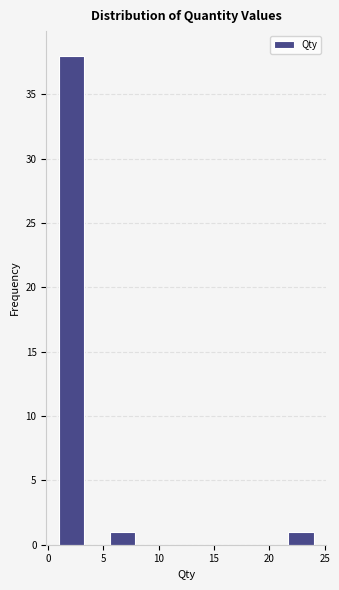

Which range on the x-axis has the tallest bar?

1.0 to 3.3